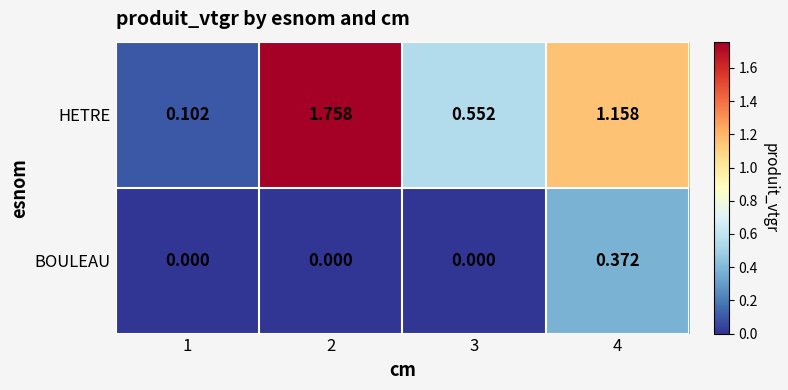

How many data points does each series have?

4